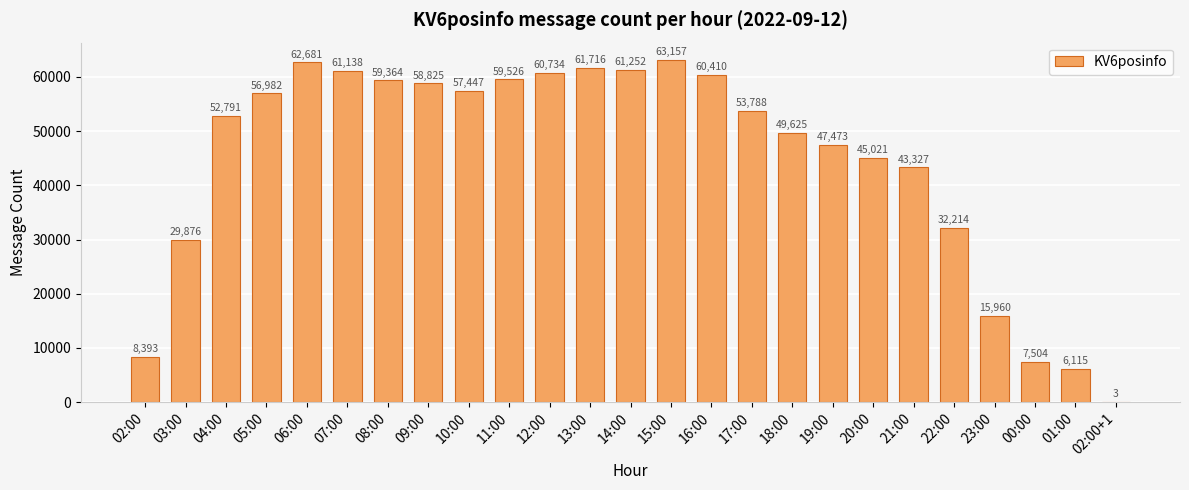

Which category has the highest value across all series?

15:00